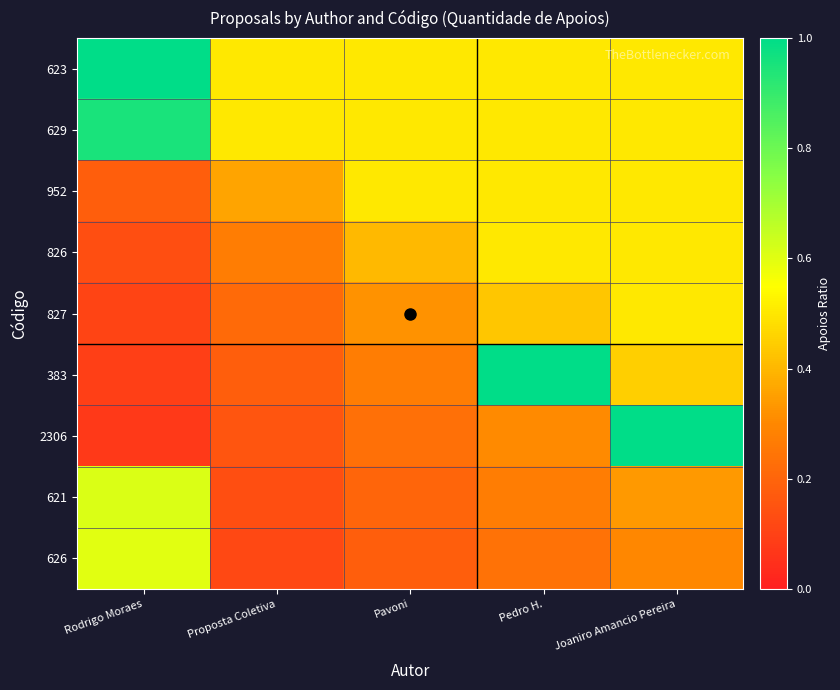

Reading left to right, what are all the values shown in this chart?

623: Rodrigo Moraes=1.0	Proposta Coletiva=0.5	Pavoni=0.5	Pedro H.=0.5	Joaniro Amancio Pereira=0.5
629: Rodrigo Moraes=1.0	Proposta Coletiva=0.5	Pavoni=0.5	Pedro H.=0.5	Joaniro Amancio Pereira=0.5
952: Rodrigo Moraes=0.2	Proposta Coletiva=0.4	Pavoni=0.5	Pedro H.=0.5	Joaniro Amancio Pereira=0.5
826: Rodrigo Moraes=0.1	Proposta Coletiva=0.3	Pavoni=0.4	Pedro H.=0.5	Joaniro Amancio Pereira=0.5
827: Rodrigo Moraes=0.1	Proposta Coletiva=0.2	Pavoni=0.3	Pedro H.=0.4	Joaniro Amancio Pereira=0.5
383: Rodrigo Moraes=0.1	Proposta Coletiva=0.2	Pavoni=0.3	Pedro H.=1.0	Joaniro Amancio Pereira=0.4
2306: Rodrigo Moraes=0.1	Proposta Coletiva=0.2	Pavoni=0.2	Pedro H.=0.3	Joaniro Amancio Pereira=1.0
621: Rodrigo Moraes=0.6	Proposta Coletiva=0.1	Pavoni=0.2	Pedro H.=0.3	Joaniro Amancio Pereira=0.3
626: Rodrigo Moraes=0.6	Proposta Coletiva=0.1	Pavoni=0.2	Pedro H.=0.2	Joaniro Amancio Pereira=0.3